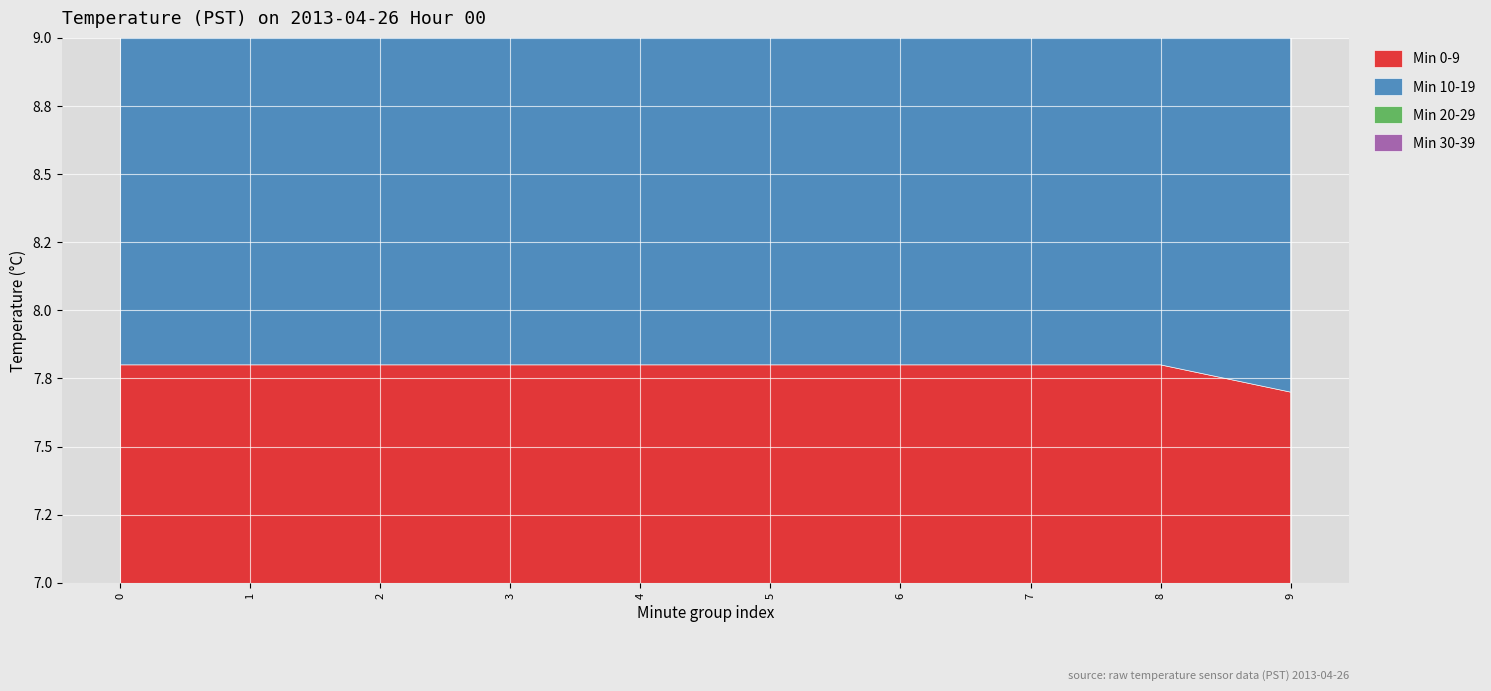

Rank the categories by Min 10-19 value from lowest to highest.

0, 1, 2, 3, 4, 6, 5, 7, 8, 9